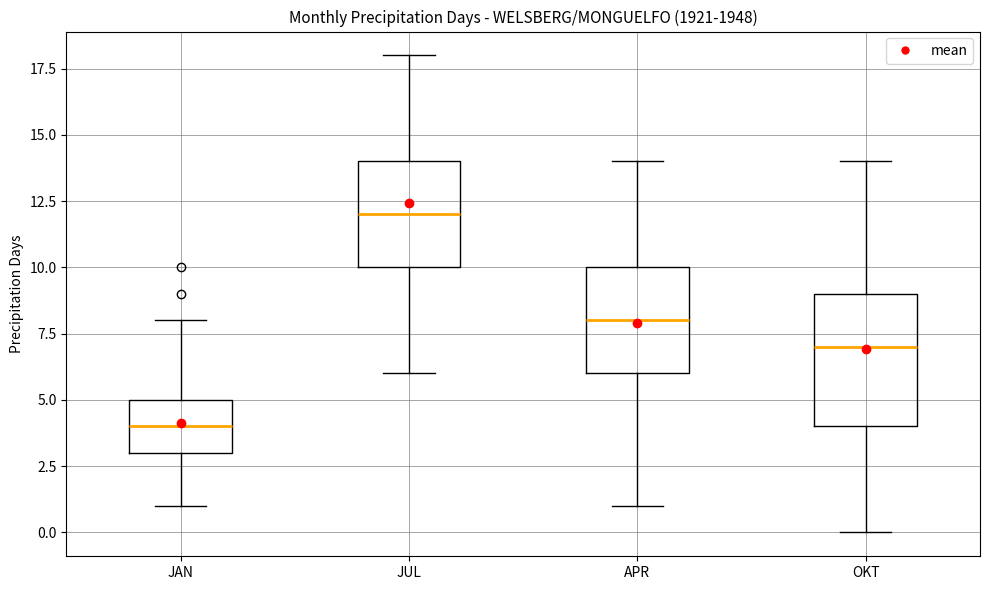

Reading left to right, transcribe this box plot: for each box, give where its median line is, the range the box spans, and where its two whiskers end, as read against the y-axis. The values are not printed on the chart, so give them approximately, as read against the axis.

JAN: median 4, box 3 to 5, whiskers 1 to 8
JUL: median 12, box 10 to 14, whiskers 6 to 18
APR: median 8, box 6 to 10, whiskers 1 to 14
OKT: median 7, box 4 to 9, whiskers 0 to 14